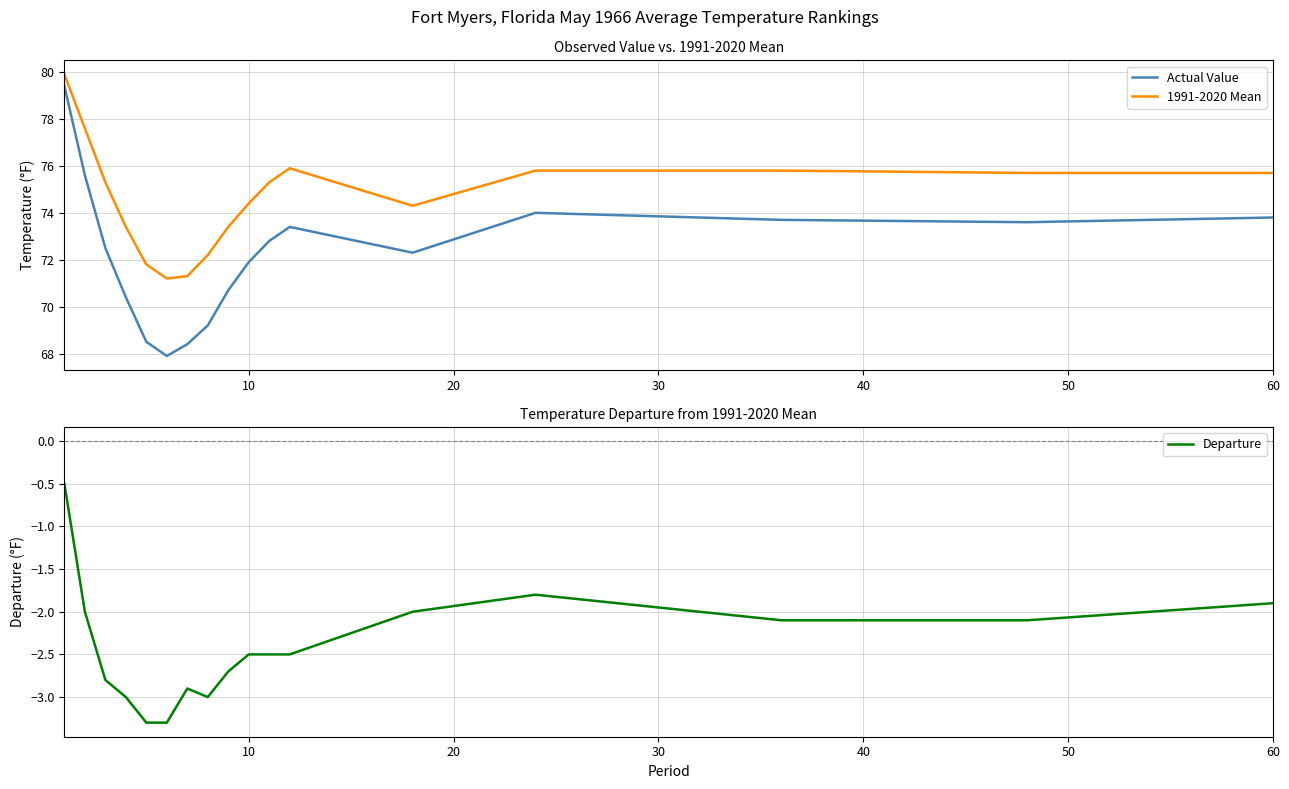

What is the smallest value displayed?

-3.3